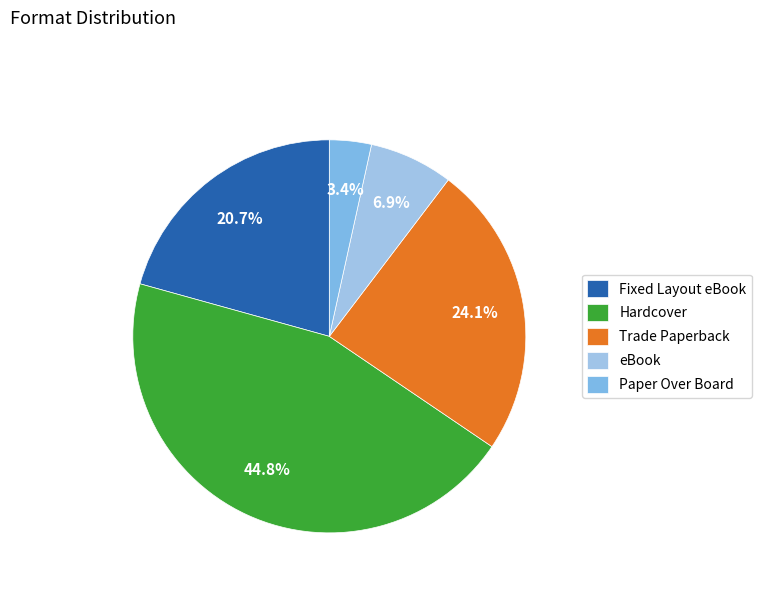

To the nearest percent, what percentage of the pie is eBook?

7%